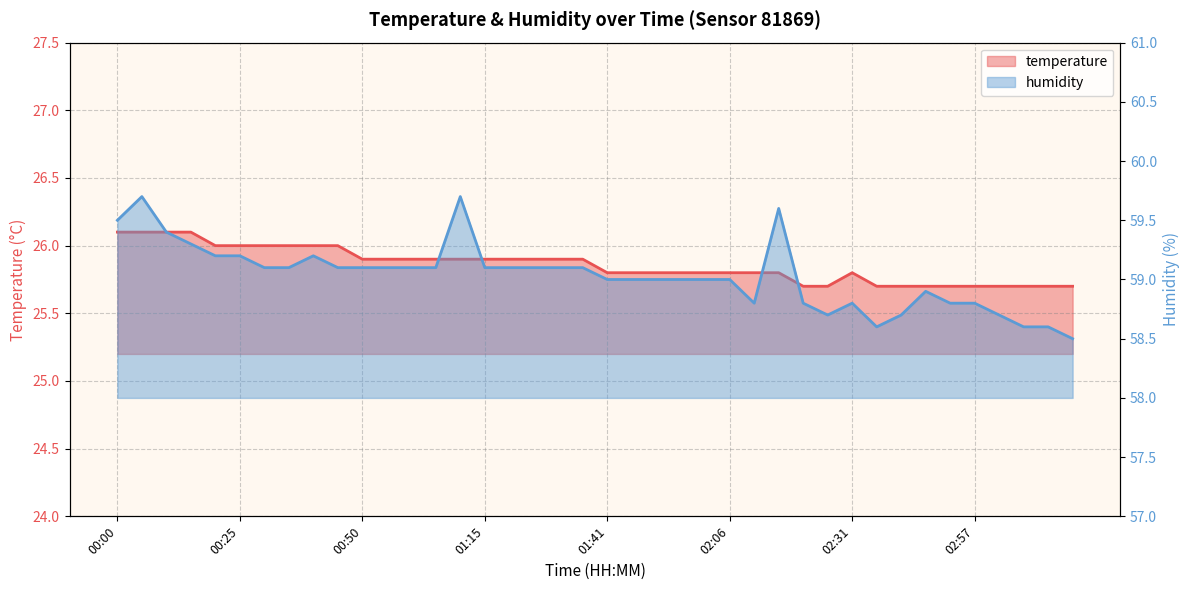

At how many categories does at least one series exceed 55?

40